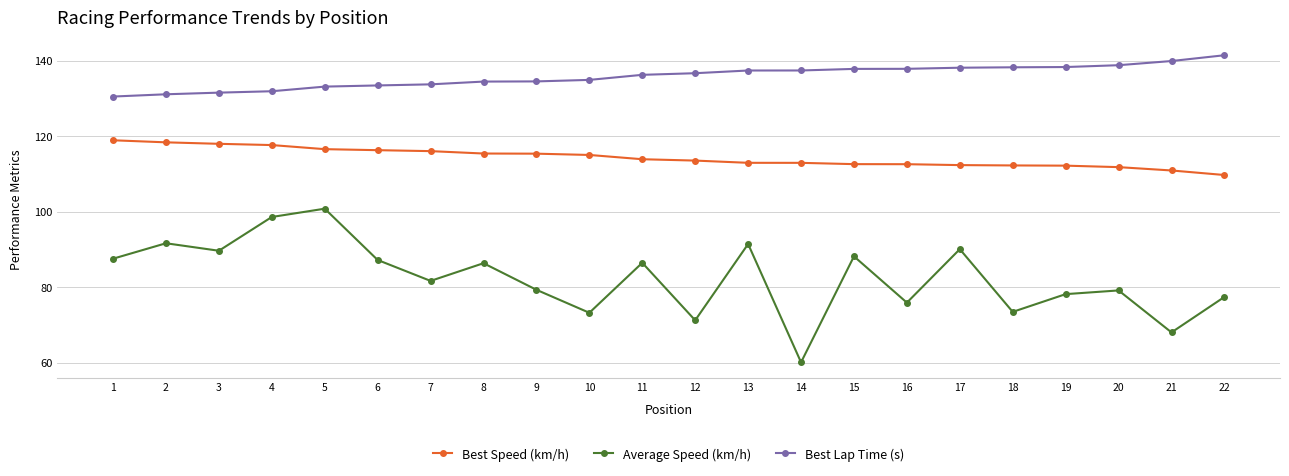

True or false: Best Speed (km/h) and Average Speed (km/h) intersect in this chart.

False